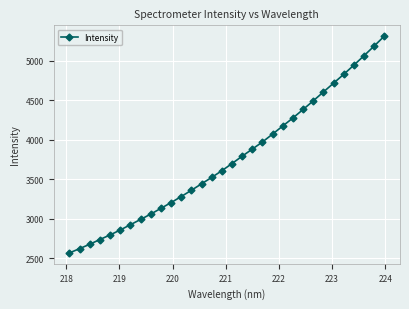

What is the minimum value shown in the chart?

2568.8